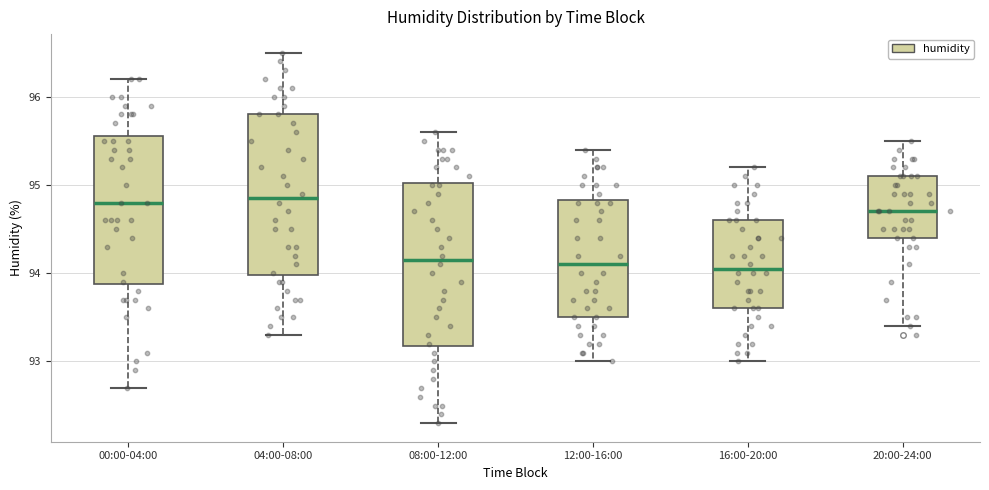

Where is the upper edge of the box for 00:00-04:00 on the y-axis? The values are not printed on the chart, so give them approximately, as read against the axis.

95.6